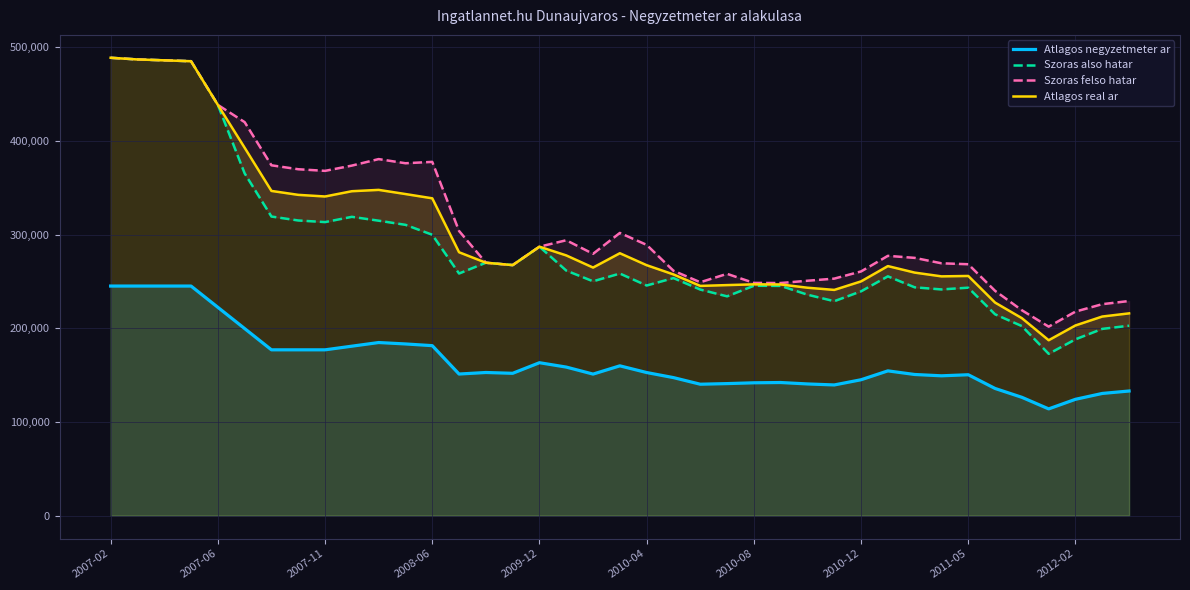

What is the lowest value of the Atlagos negyzetmeter ar series?

113981